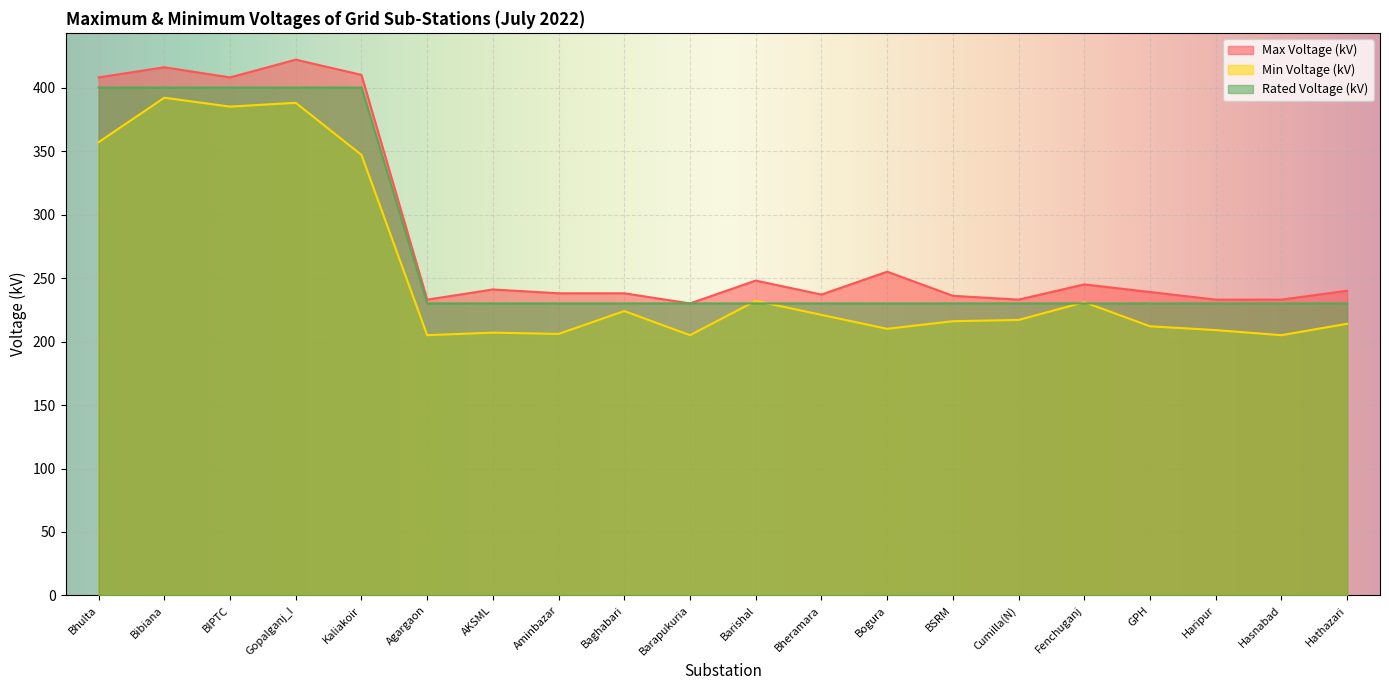

How many series are shown in this chart?

3